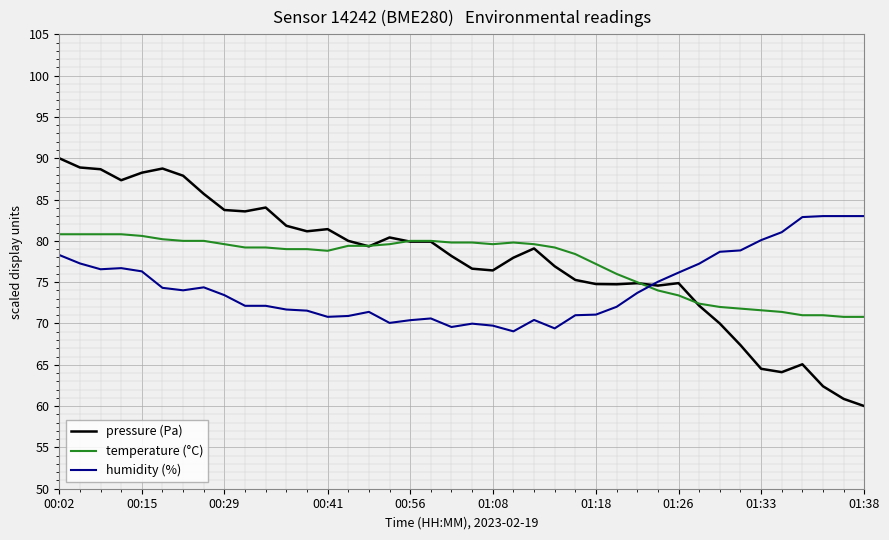

What is the minimum value shown in the chart?

60.0